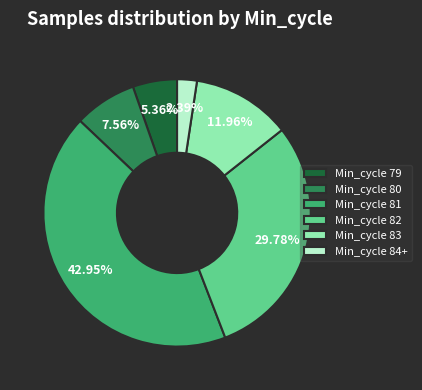

Between Min_cycle 80 and Min_cycle 81, which is larger?

Min_cycle 81